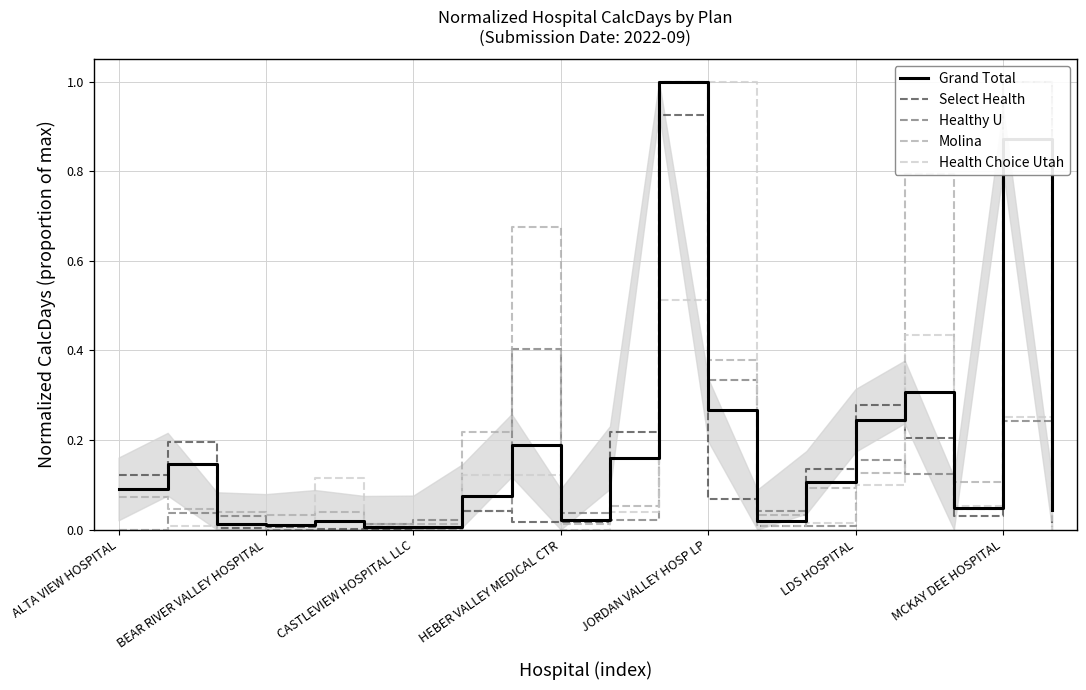

The value of Health Choice Utah at HEBER VALLEY MEDICAL CTR is 0.6. True or false?

False